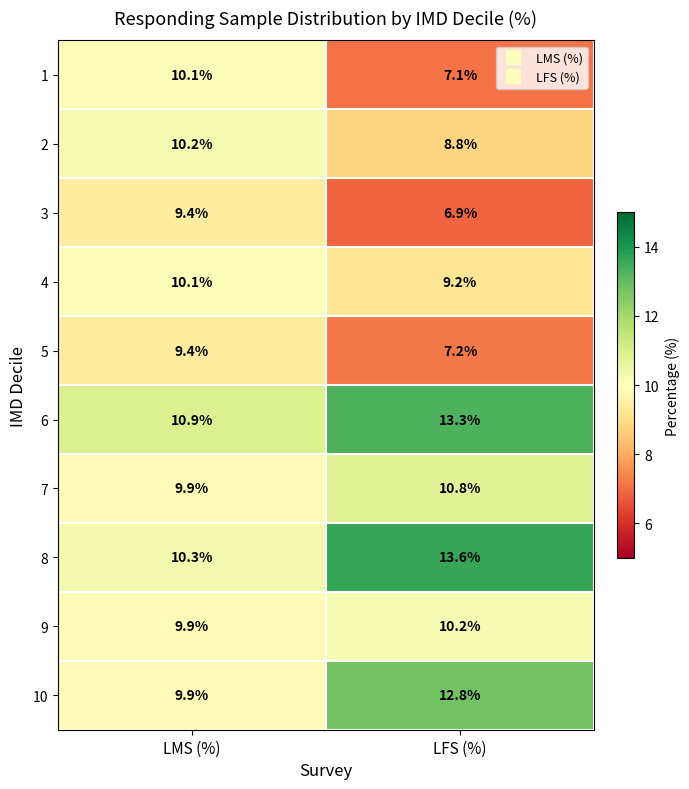

Which category has the highest value in the 6 series?

LFS (%)